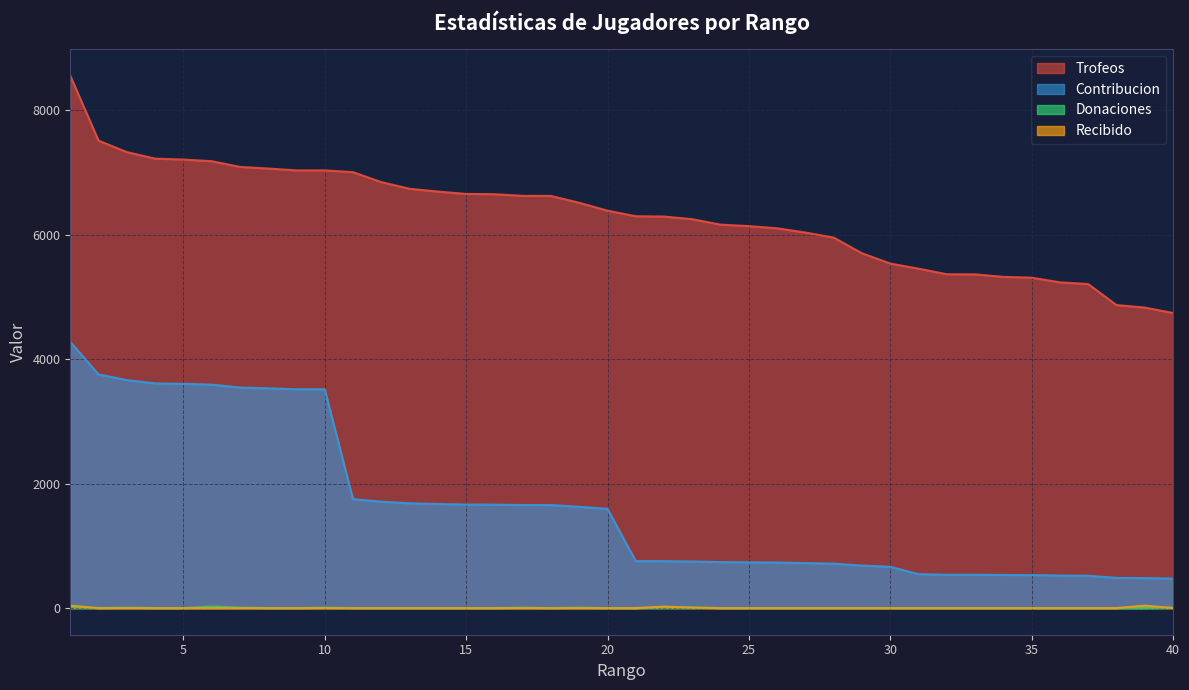

What is the sum of all Donaciones values?

110